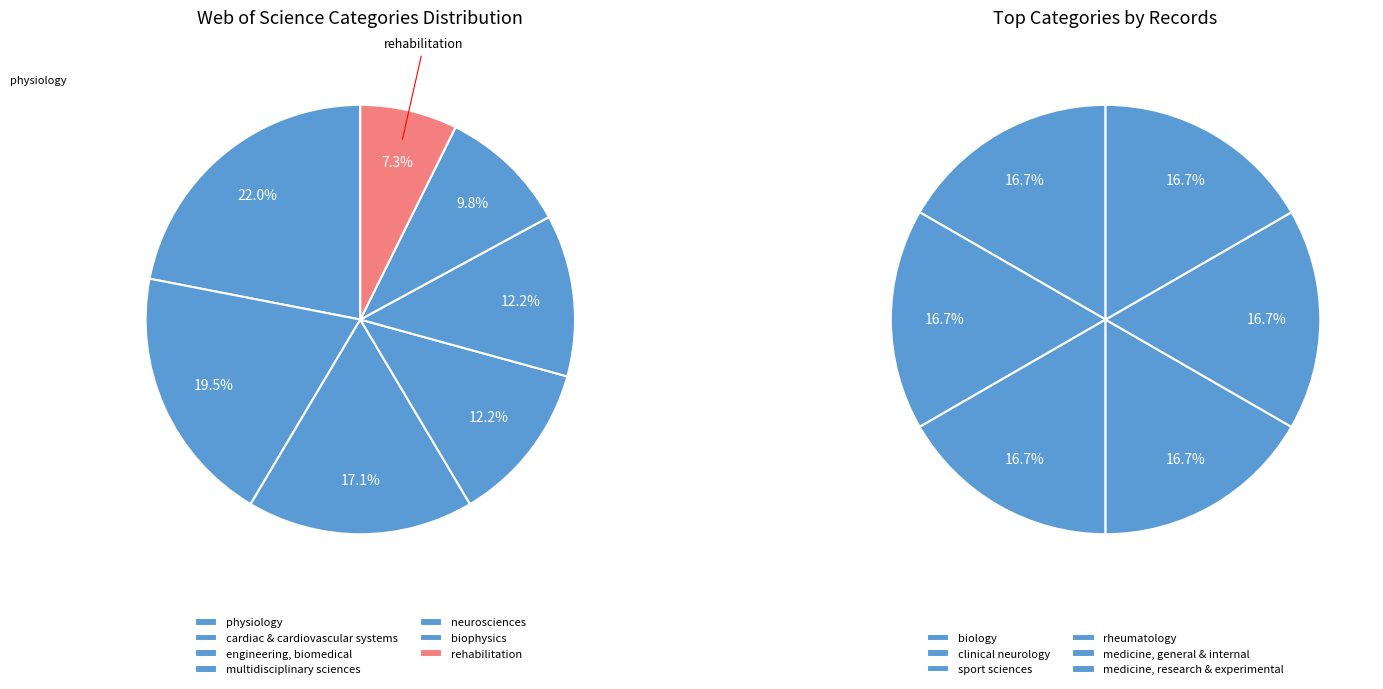

Does any single category account for the majority?

No